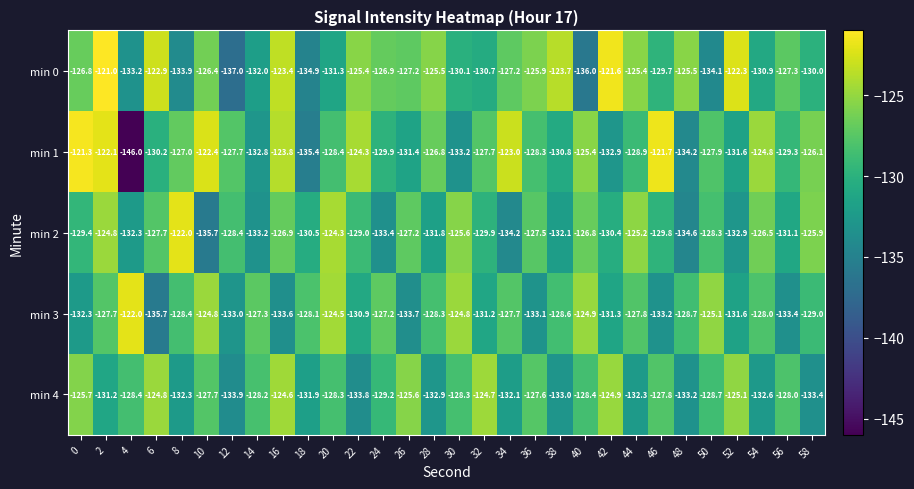

At which category does the chart reach its minimum across all series?

4